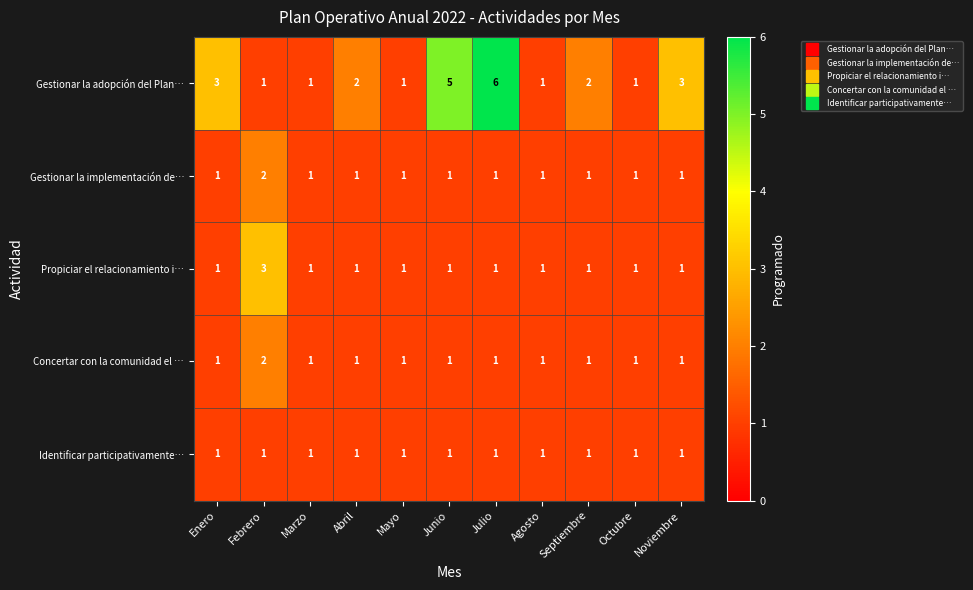

The value of Concertar con la comunidad el … at Junio is 1. True or false?

True